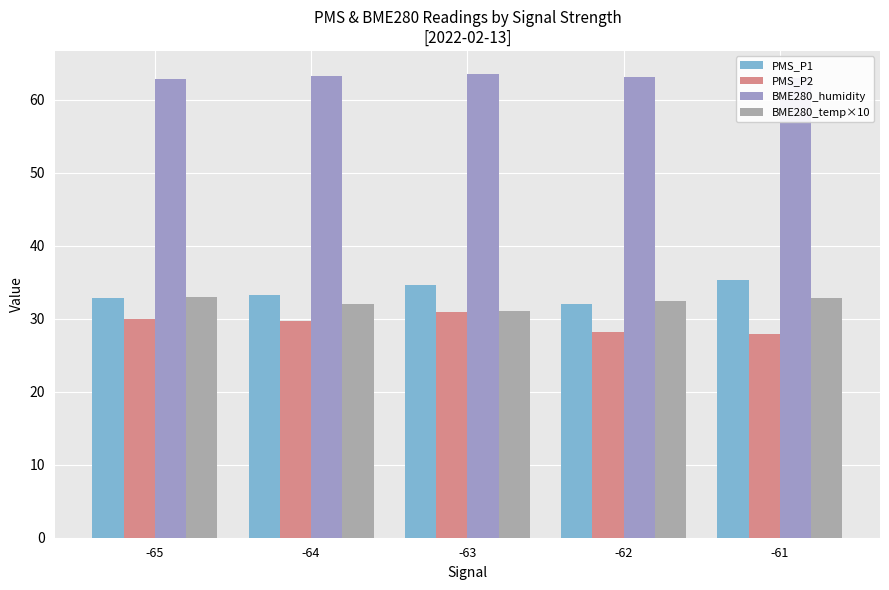

At which label does PMS_P2 reach its peak?

-63